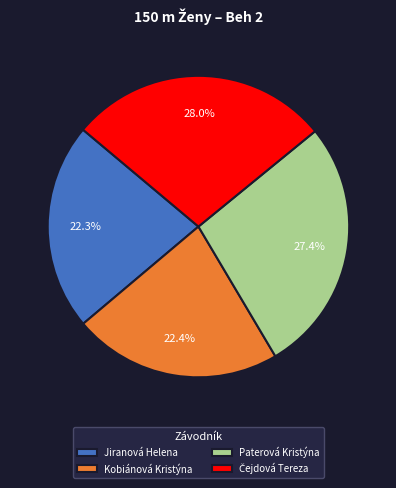

What percentage is NOT represented by Kobiánová Kristýna?

77.6%